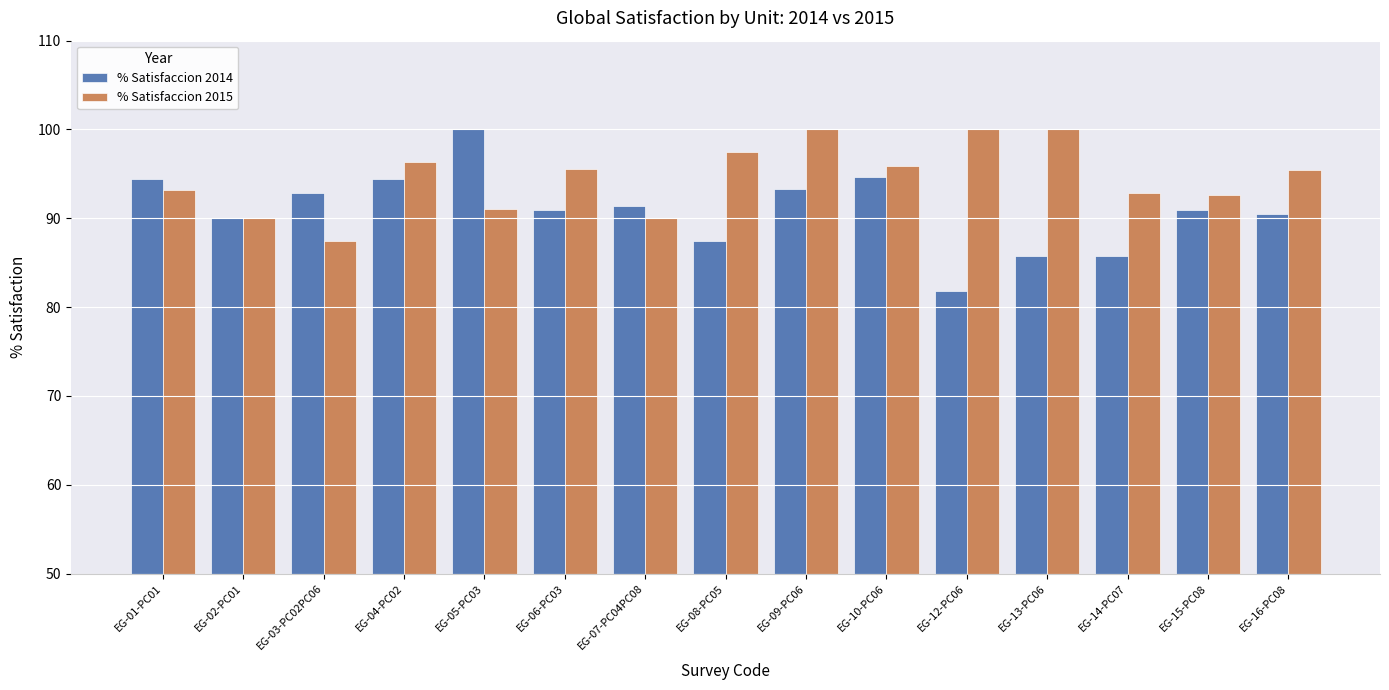

What is the difference between the highest and lowest values at EG-15-PC08?

1.7